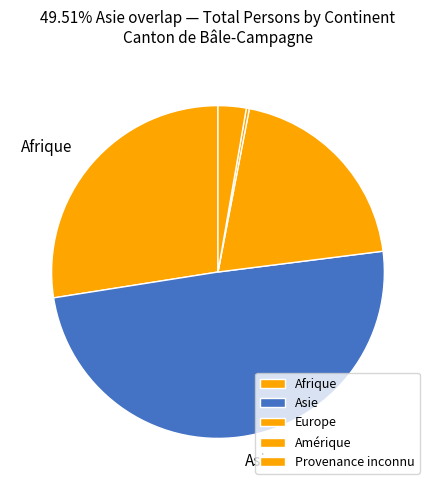

True or false: Asie accounts for 59% of the total.

False